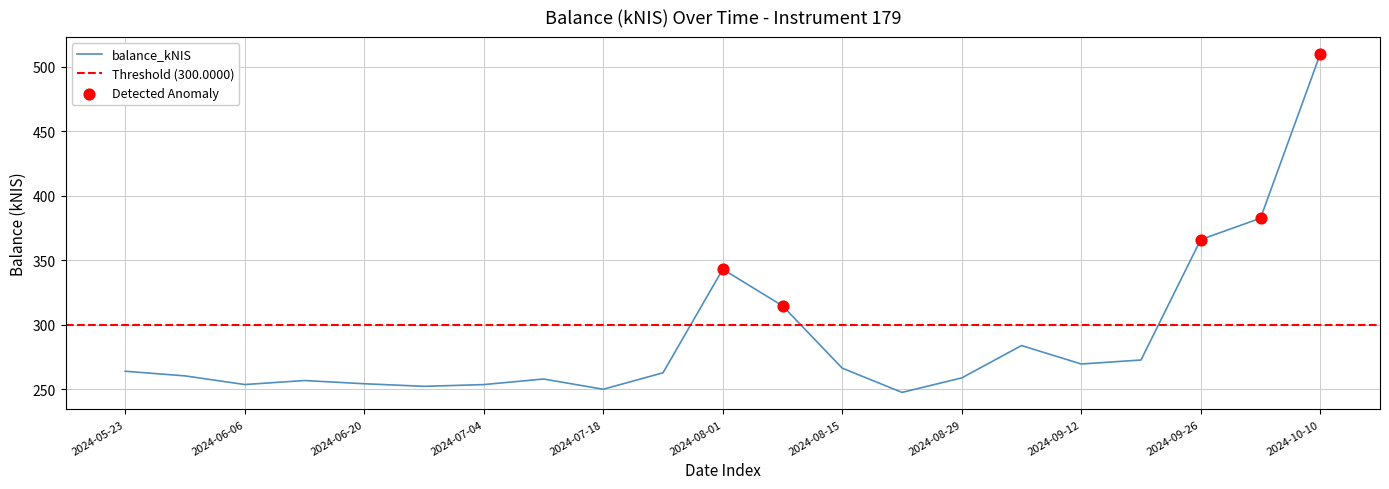

Between 2024-07-04 and 2024-06-13, which is larger?

2024-06-13